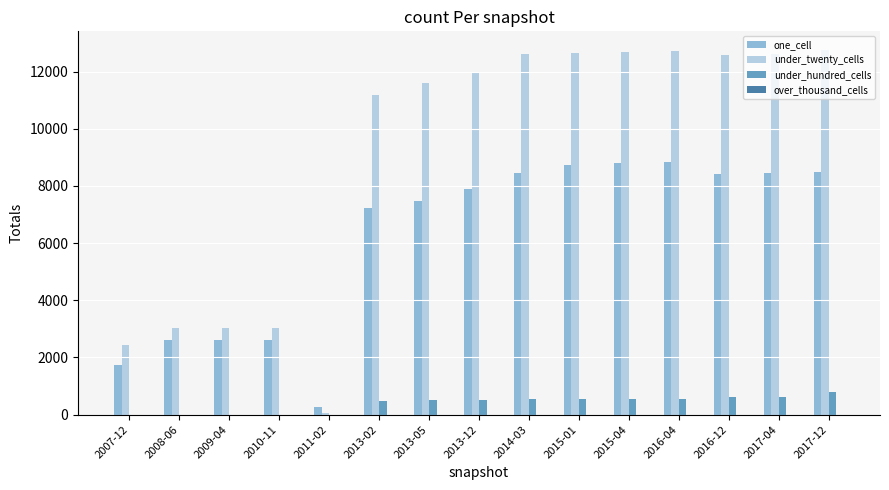

What is the sum of all one_cell values?

92514